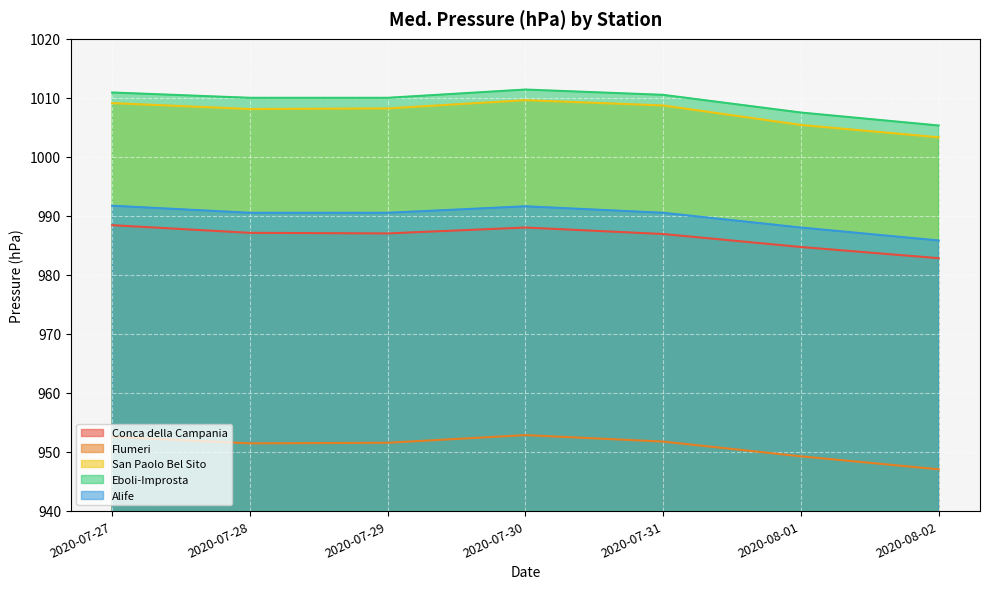

What is the difference between the maximum and minimum values in the Flumeri series?

5.8